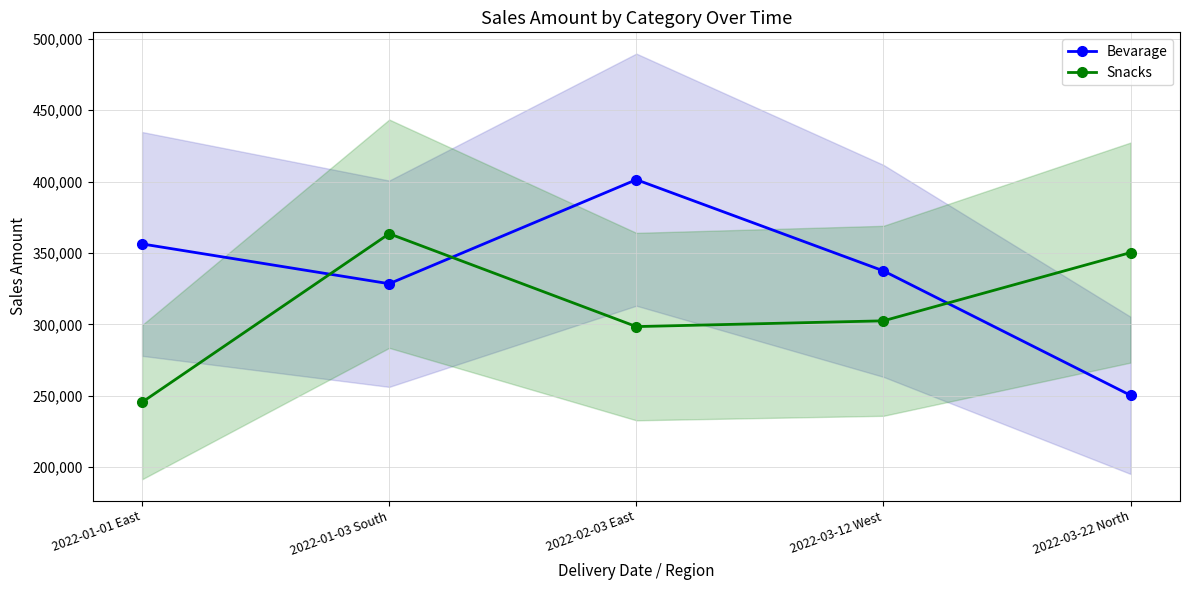

What are all the series names shown in the legend?

Bevarage, Snacks